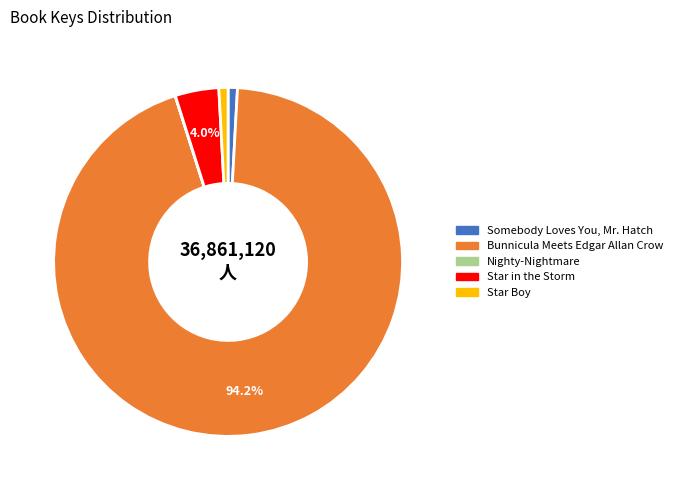

What percentage is the Star Boy slice, to the nearest percent?

1%